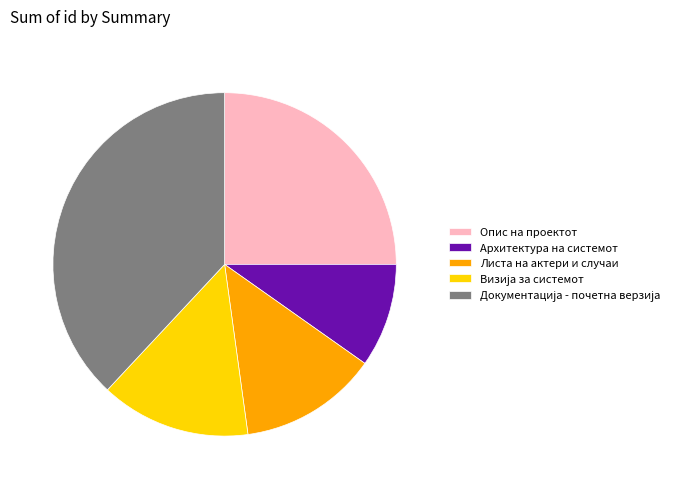

Is it true that Опис на проектот is 40% of the pie?

False